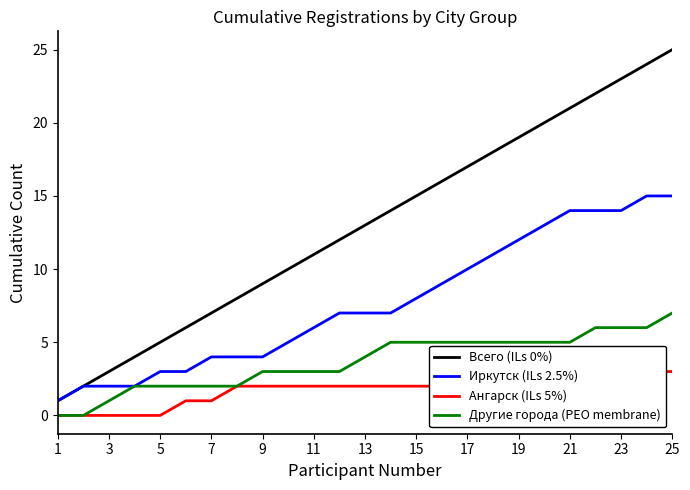

What is the value of the Ангарск (ILs 5%) point at the 24th from the left?

2